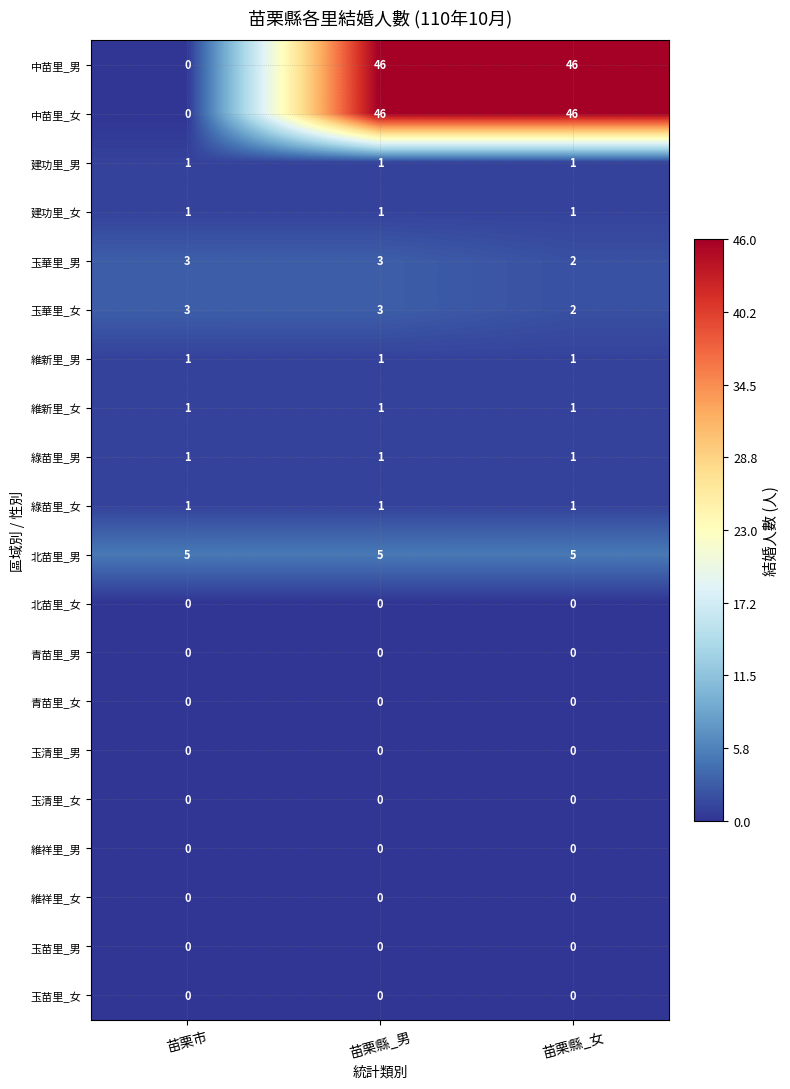

At which category is the sum across all series the highest?

苗栗縣_男